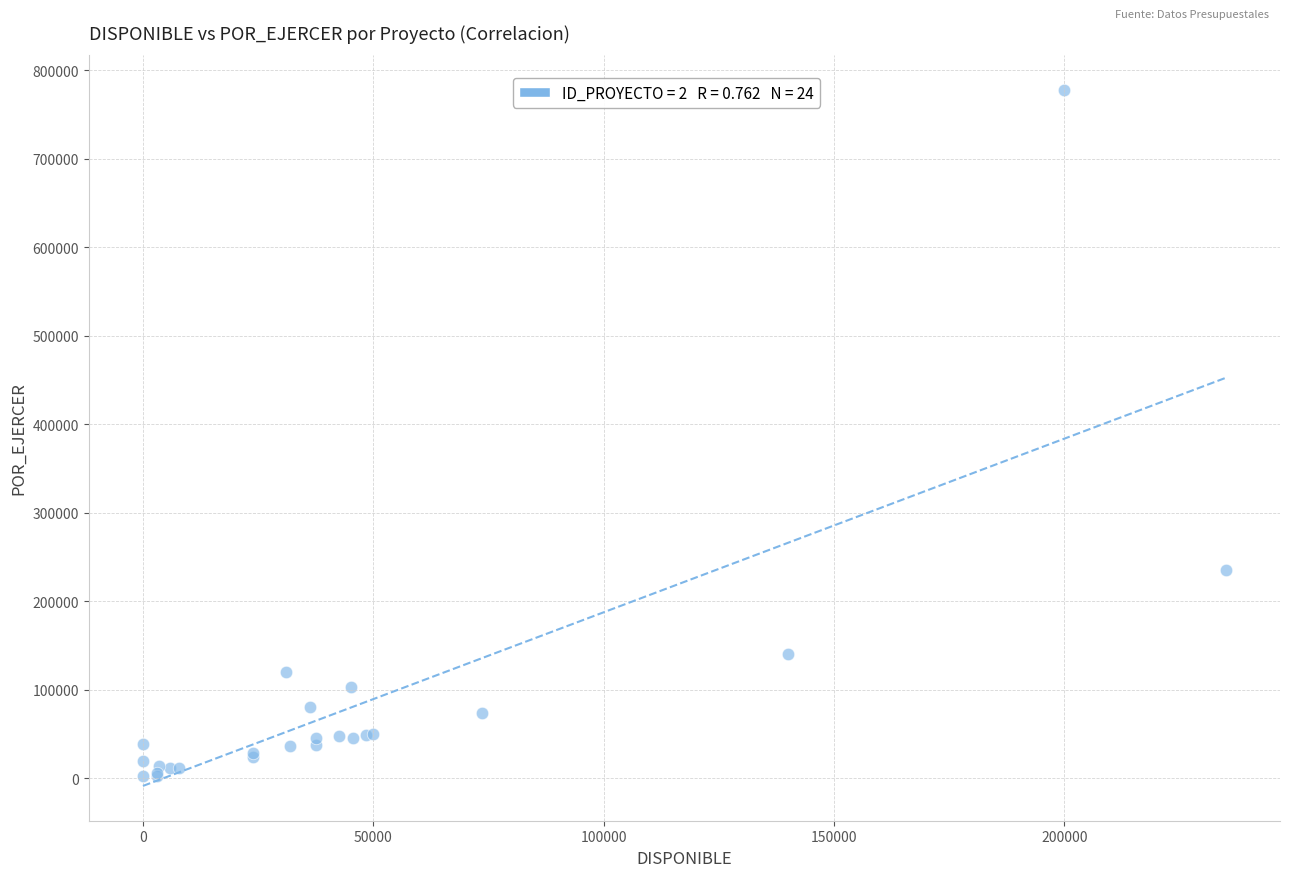

What Y value in the scatter plot is closest to 390203?

235056.5